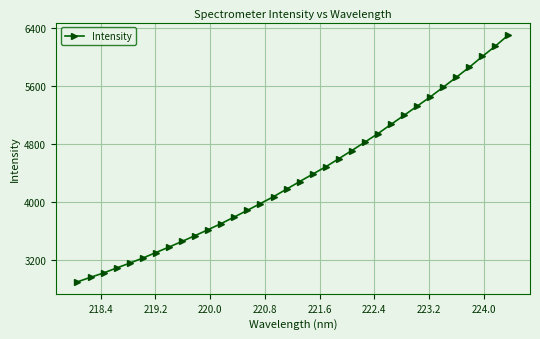

How many lines are shown in the chart?

1